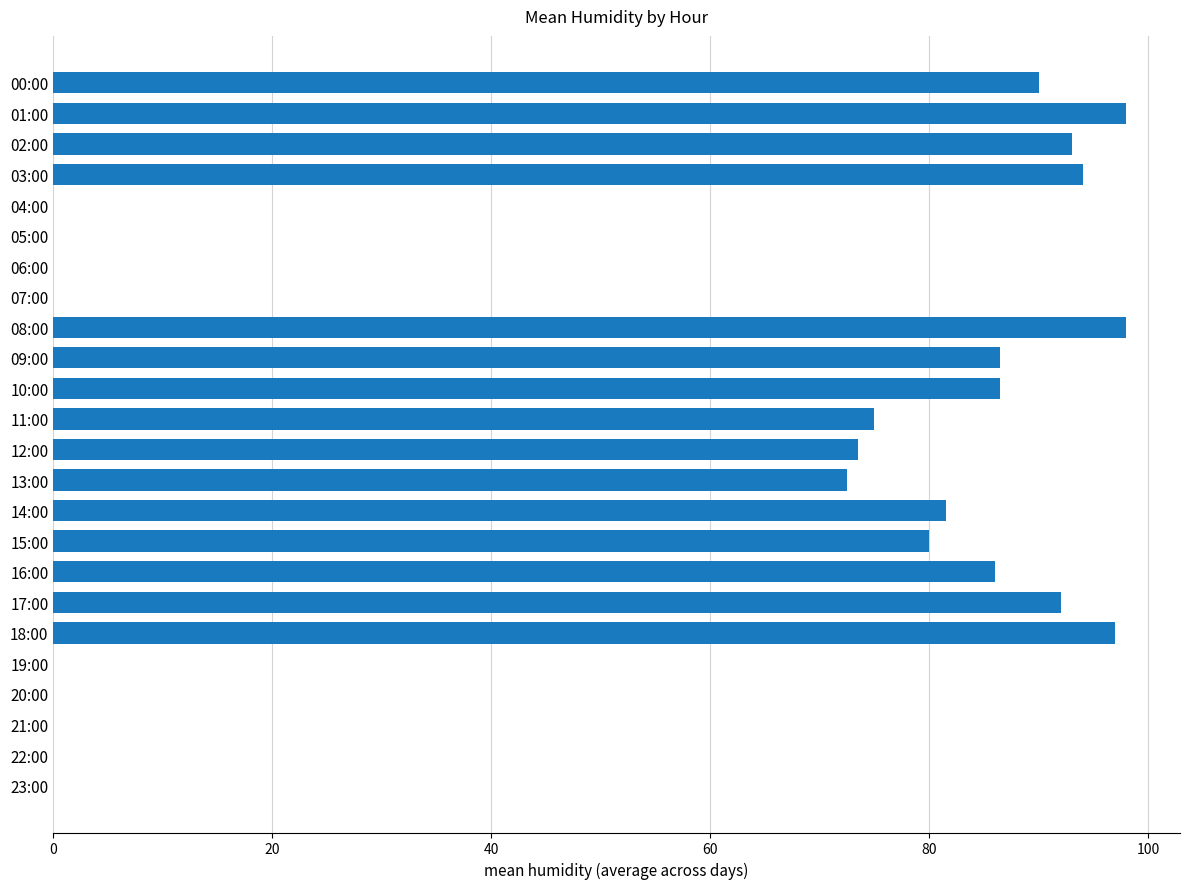

What is the sum of all values?

1303.5